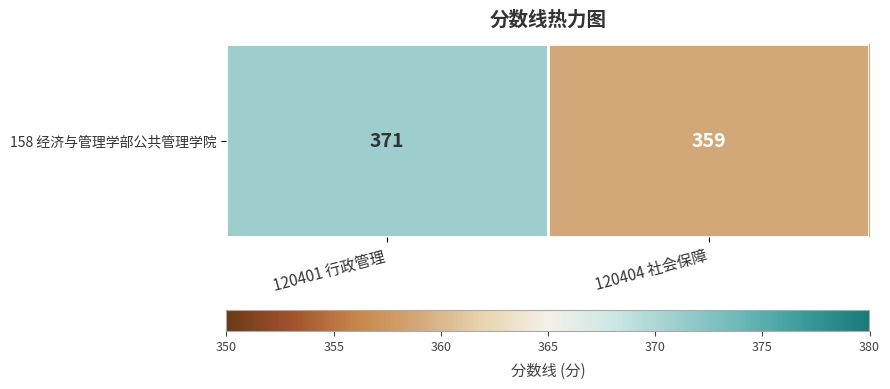

List the labels in order of value, largest first.

120401 行政管理, 120404 社会保障